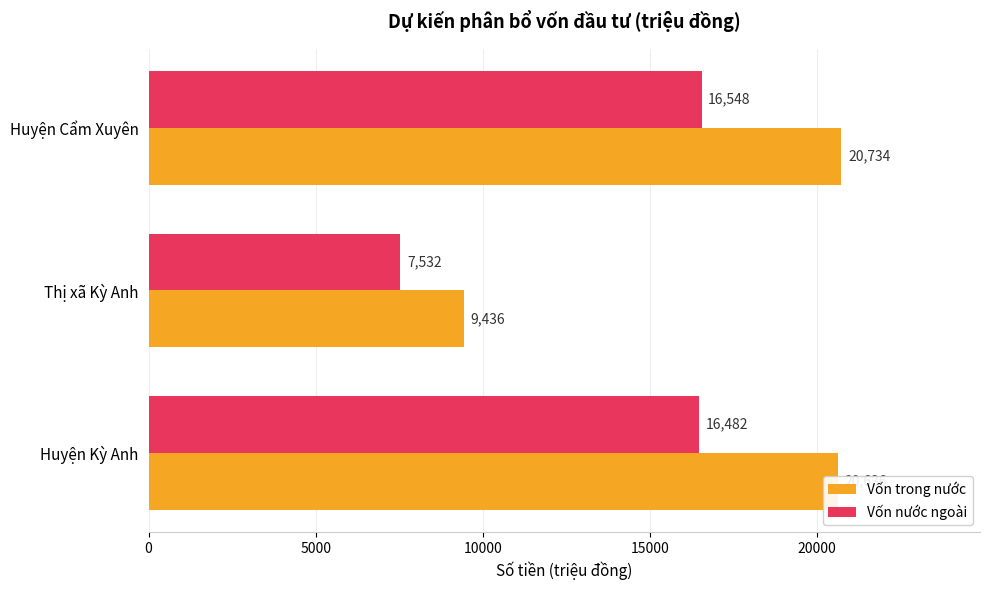

Count the number of data series in this chart.

2